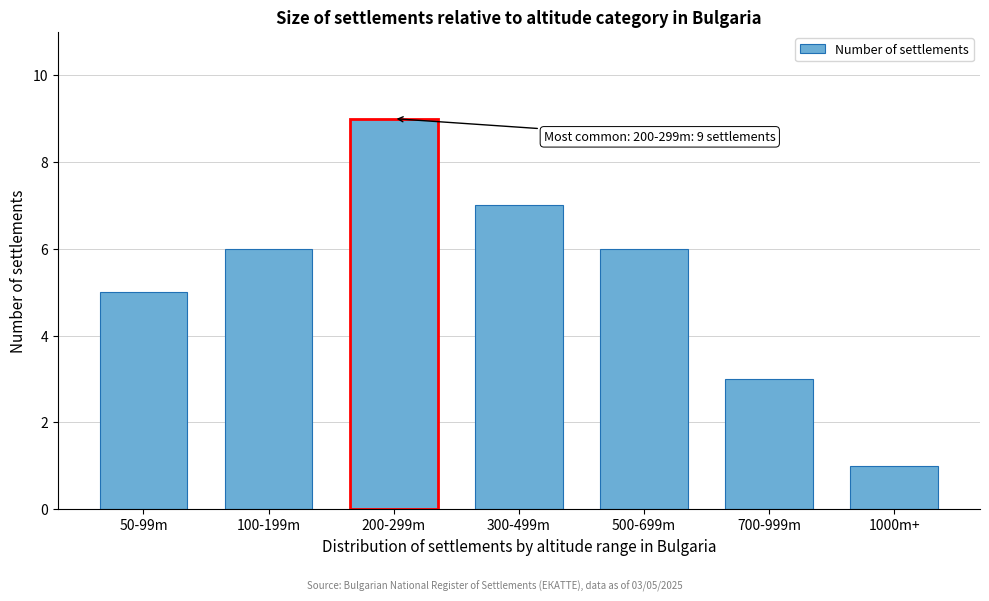

Reading left to right, what are all the values shown in this chart?

50-99m=5	100-199m=6	200-299m=9	300-499m=7	500-699m=6	700-999m=3	1000m+=1